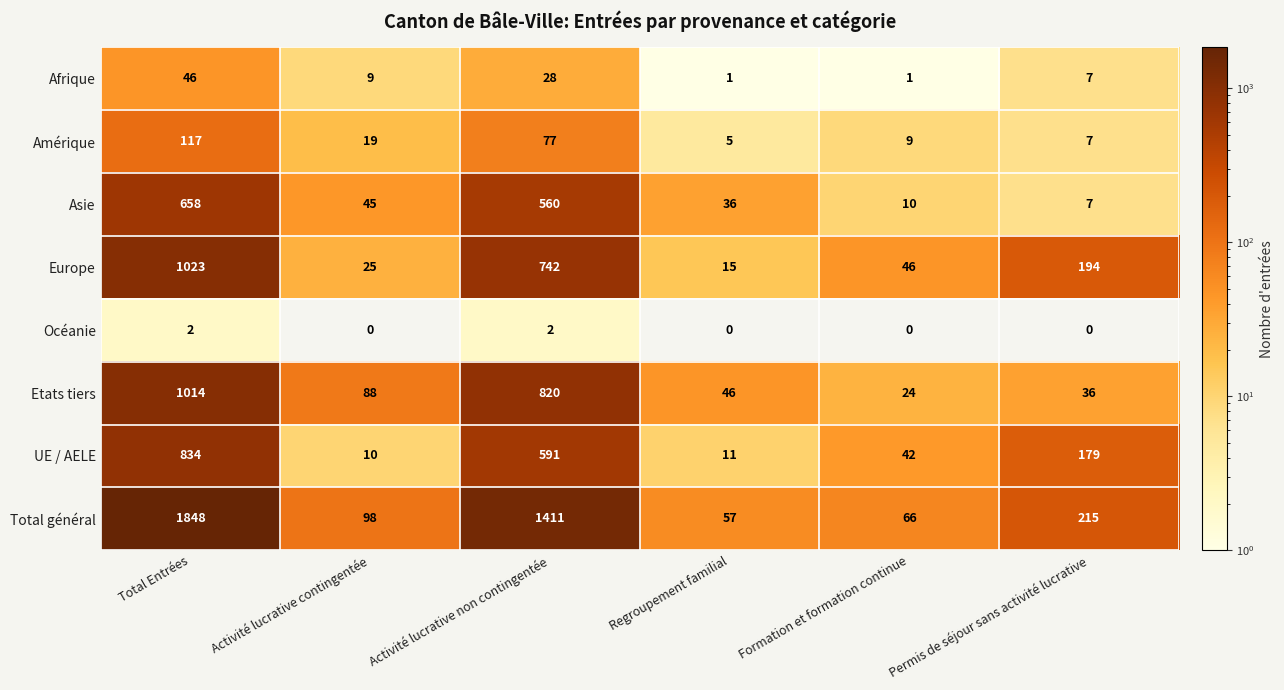

Is it true that Amérique equals 117 at Total Entrées?

True